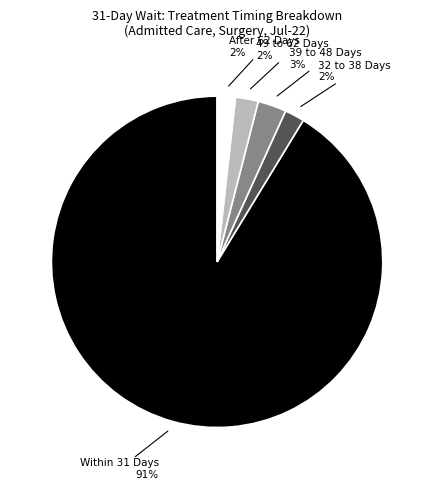

Which slice is the largest?

Within 31 Days